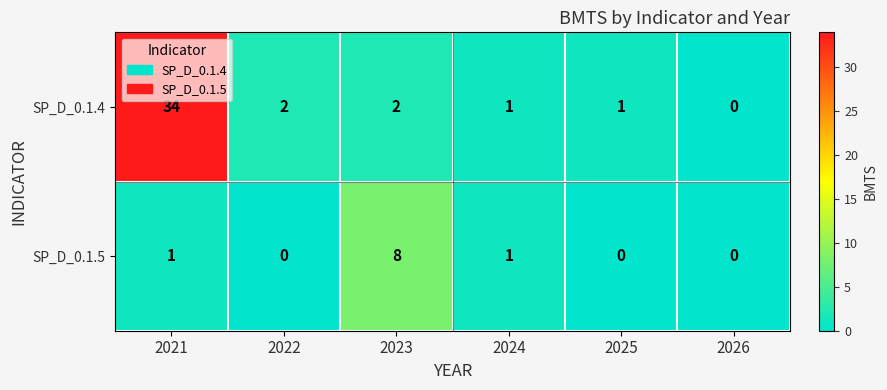

List the series in order of their overall mean, lowest first.

SP_D_0.1.5, SP_D_0.1.4